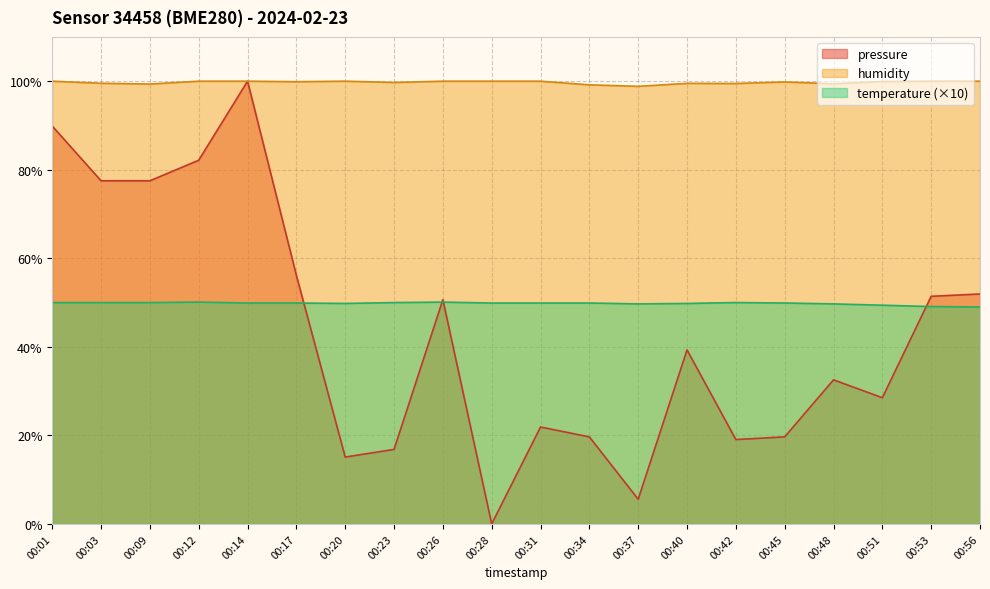

At which category is the sum across all series the highest?

00:14